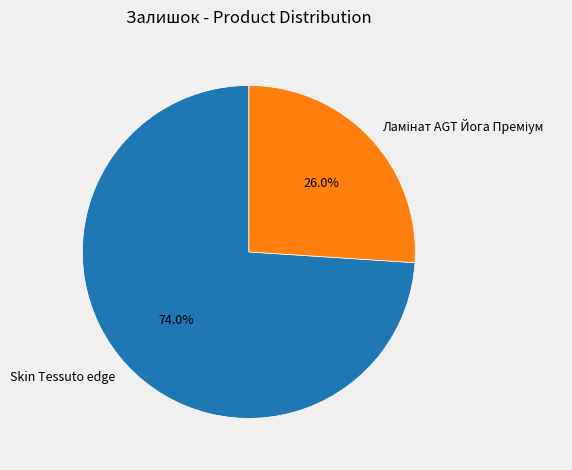

To the nearest percent, what is the average slice percentage?

50%